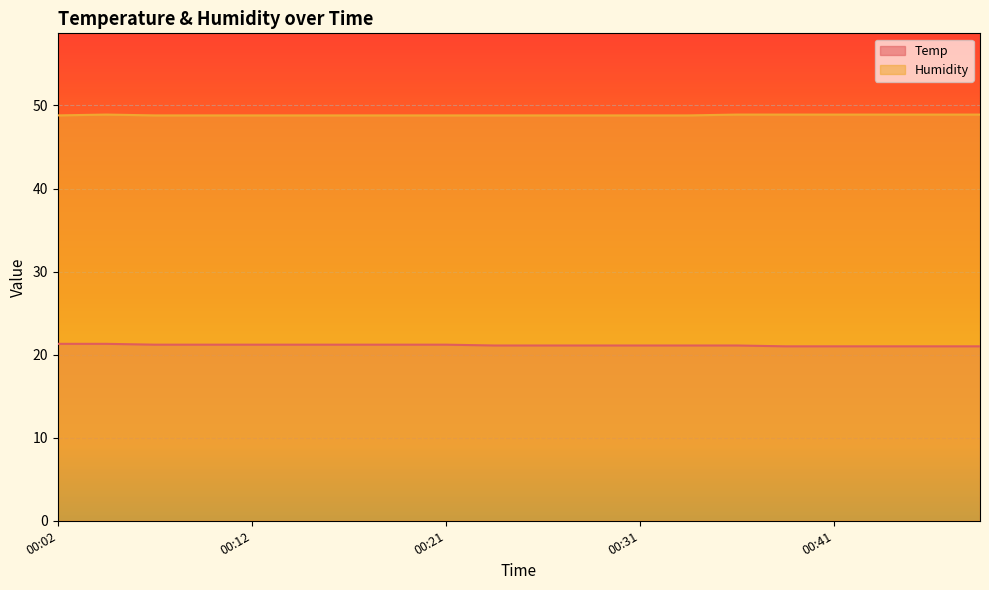

Reading left to right, extract all data points from this chart.

Temp: 21.3	21.3	21.2	21.2	21.2	21.2	21.2	21.2	21.2	21.1	21.1	21.1	21.1	21.1	21.1	21.0	21.0	21.0	21.0	21.0
Humidity: 48.8	48.9	48.8	48.8	48.8	48.8	48.8	48.8	48.8	48.8	48.8	48.8	48.8	48.8	48.9	48.9	48.9	48.9	48.9	48.9